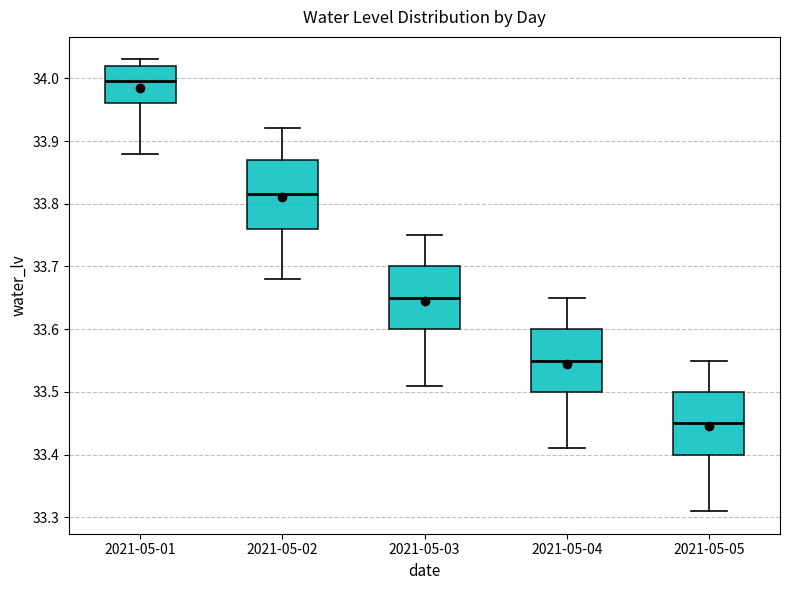

Where does the upper whisker of the box for 2021-05-03 end on the y-axis? The values are not printed on the chart, so give them approximately, as read against the axis.

33.75